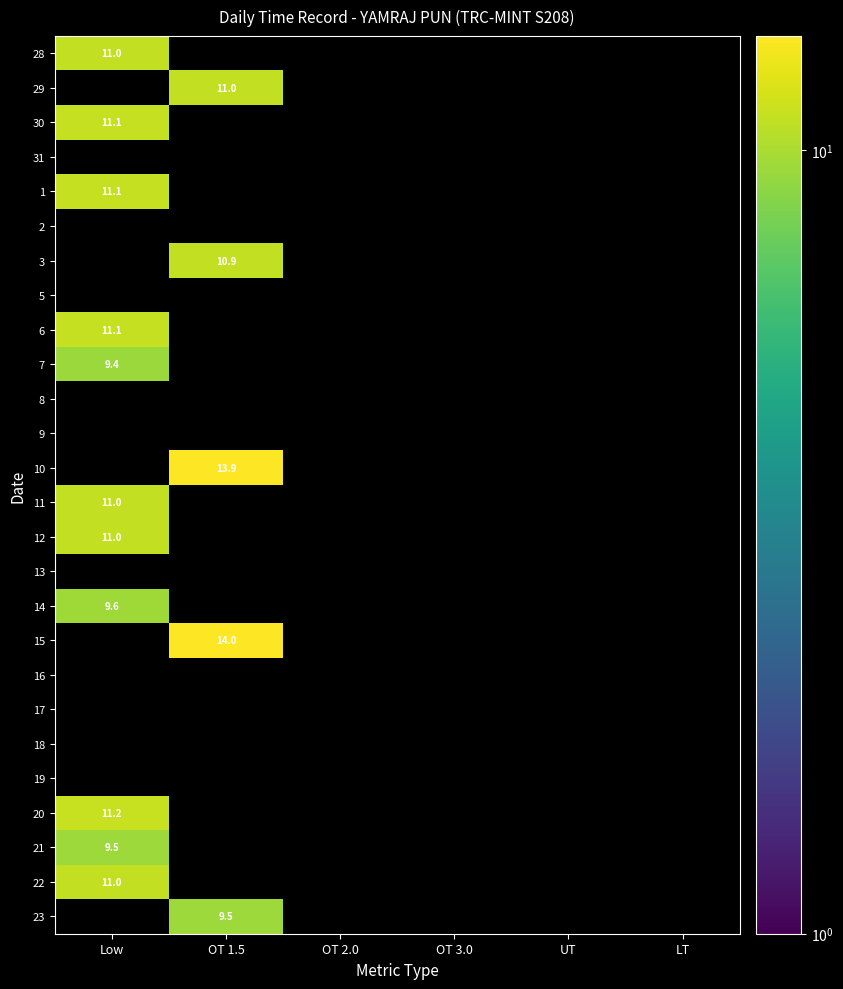

Is it true that 7 equals 9.4 at Low?

True